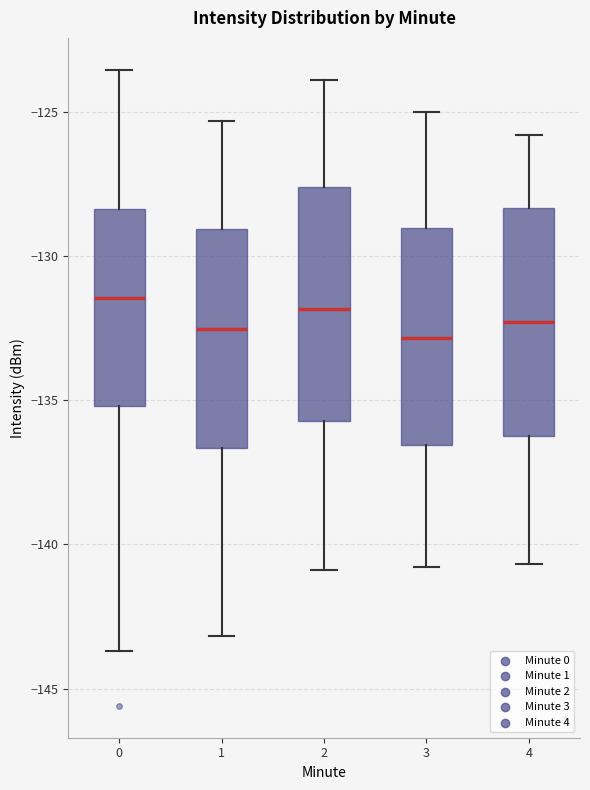

Where does the upper whisker of the box at x = 2 end on the y-axis? The values are not printed on the chart, so give them approximately, as read against the axis.

-124.0